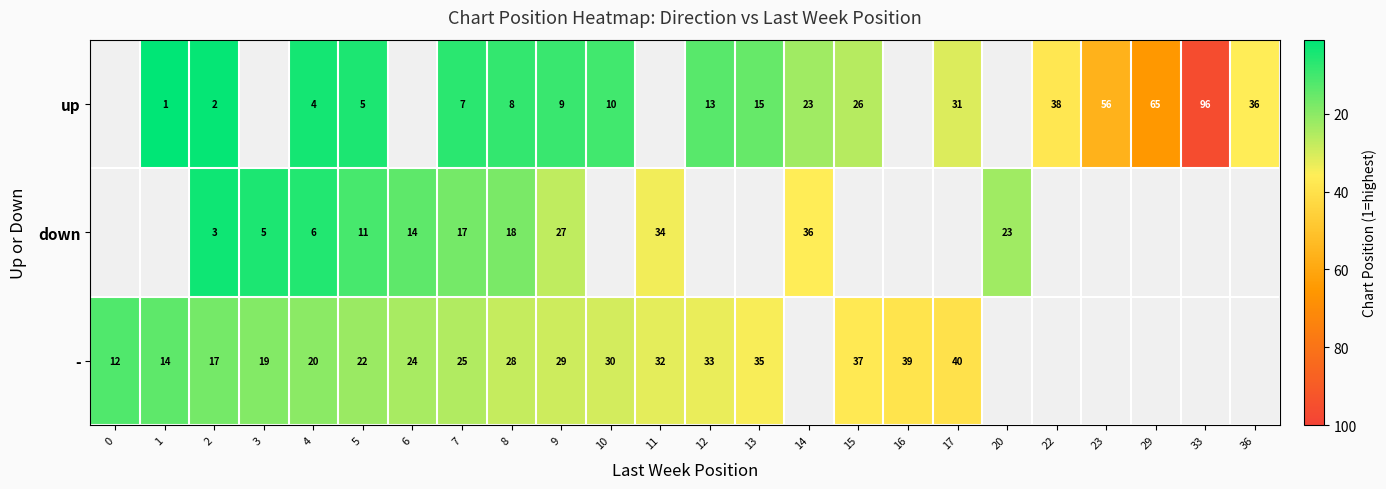

Between 12 and 17, which series saw the biggest shift?

row_0